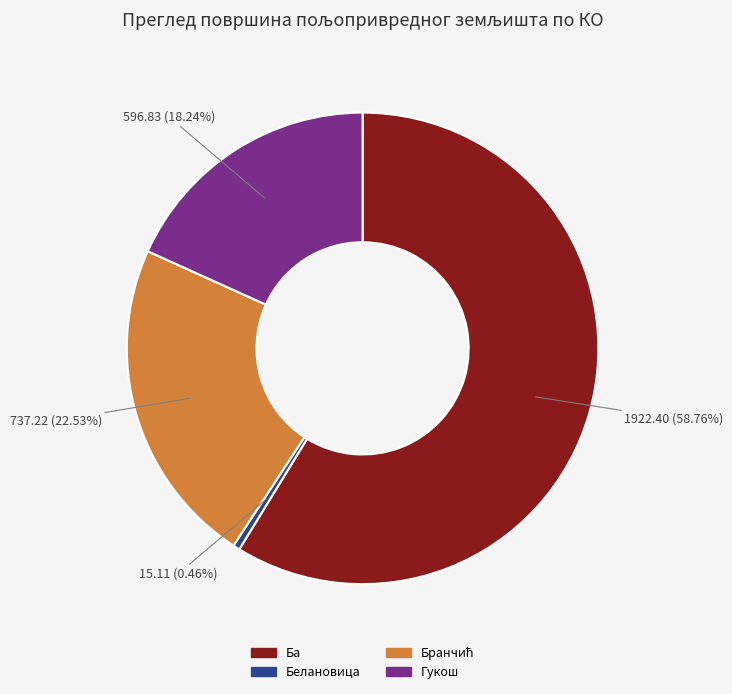

Does any single category account for the majority?

Yes